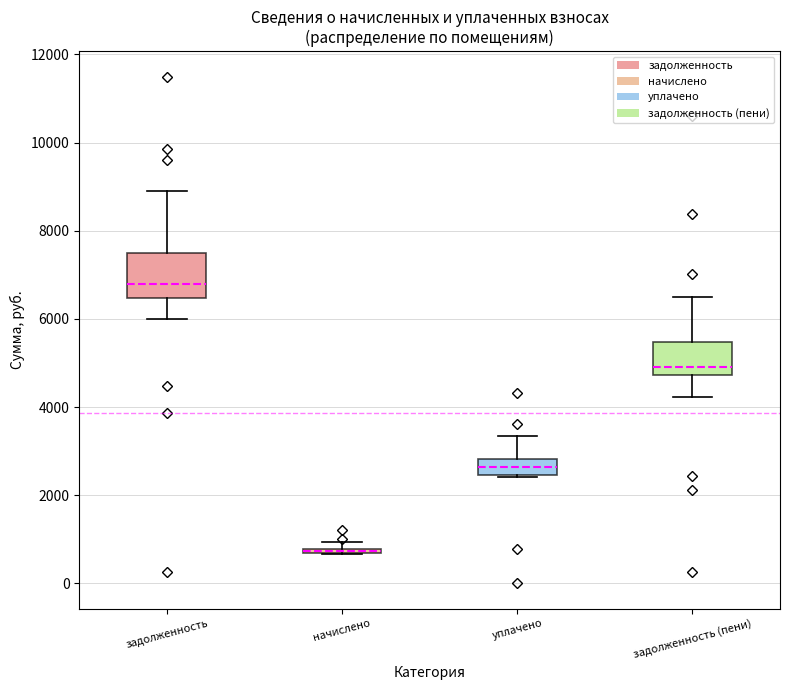

Which box is the tallest, from its lower edge to its upper edge?

задолженность